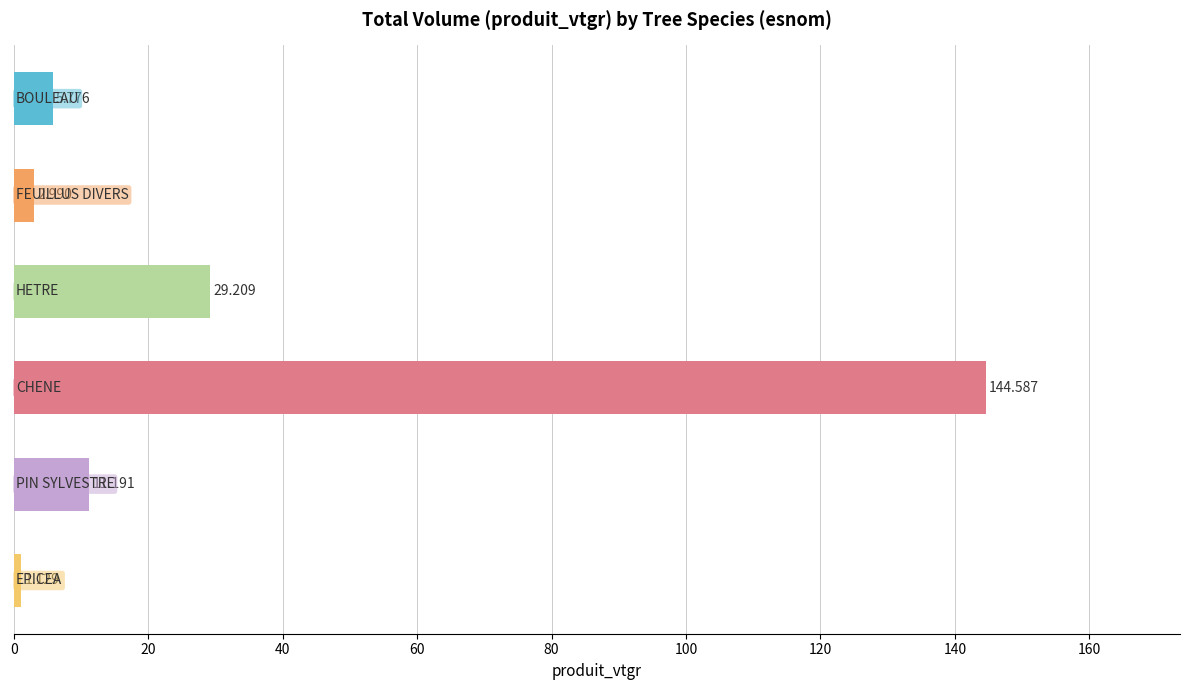

How many data points are less than 11?

3